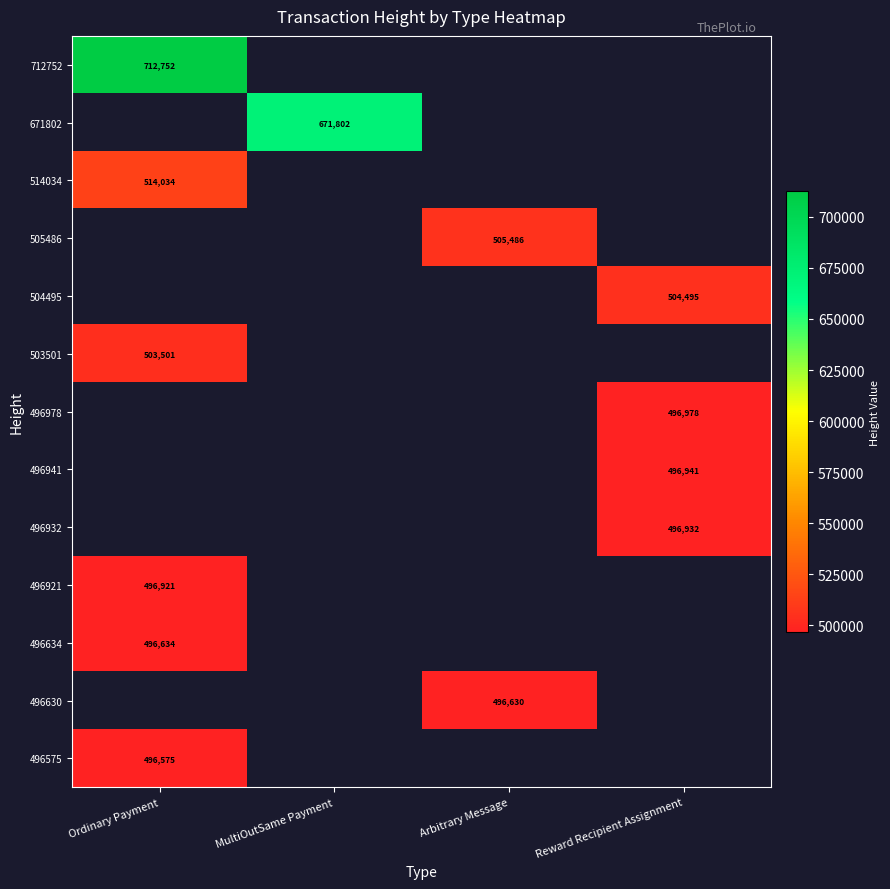

At which category does the chart reach its peak across all series?

Ordinary Payment